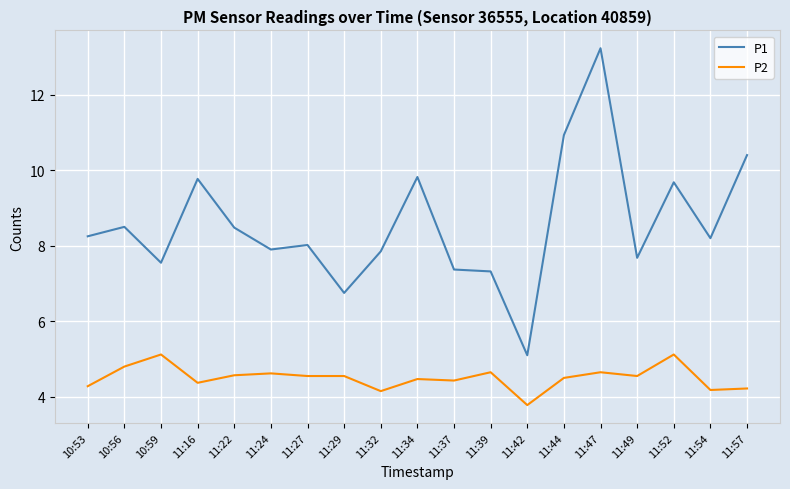

True or false: P1 and P2 cross at least once.

False